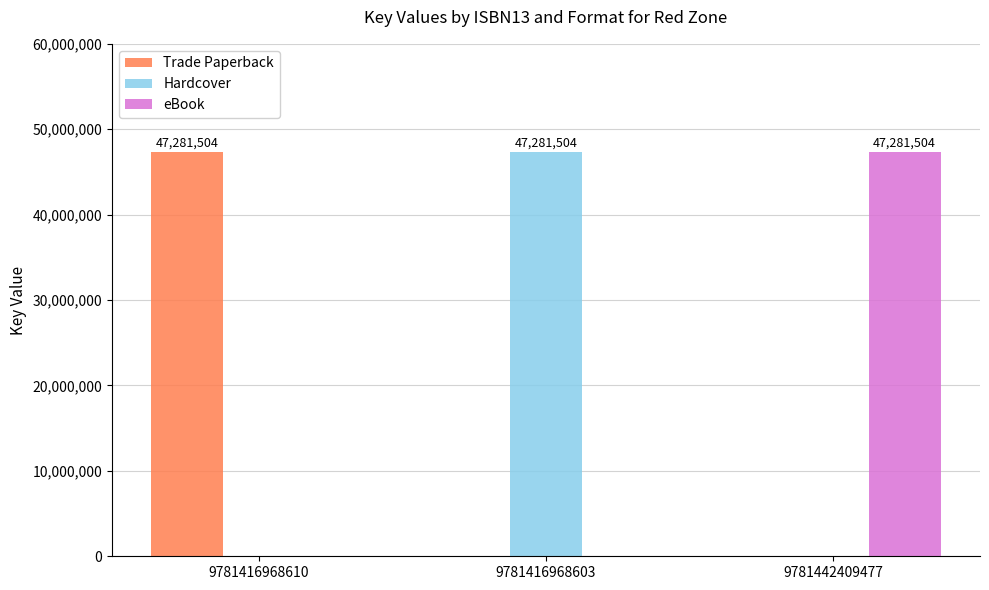

What is the average value of the Trade Paperback series?

15760501